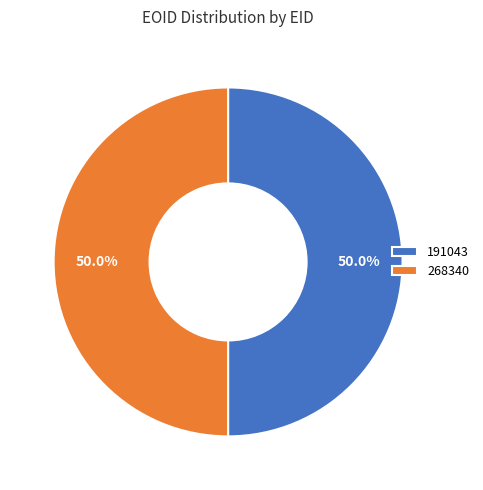

Is the sum of 268340 and 191043 greater than half?

Yes